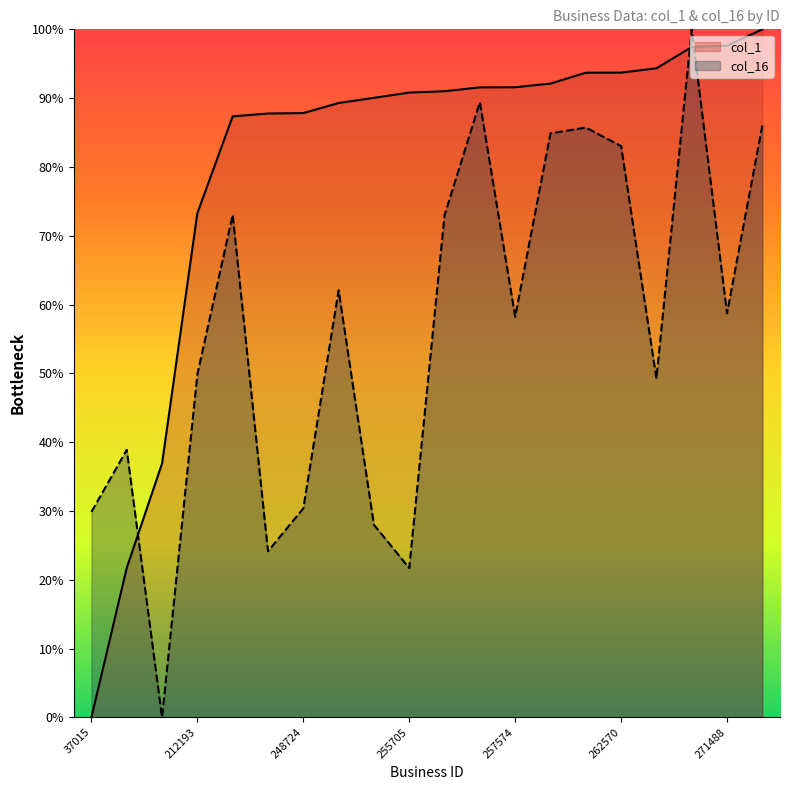

Which category has the lowest value in the col_1 series?

37015